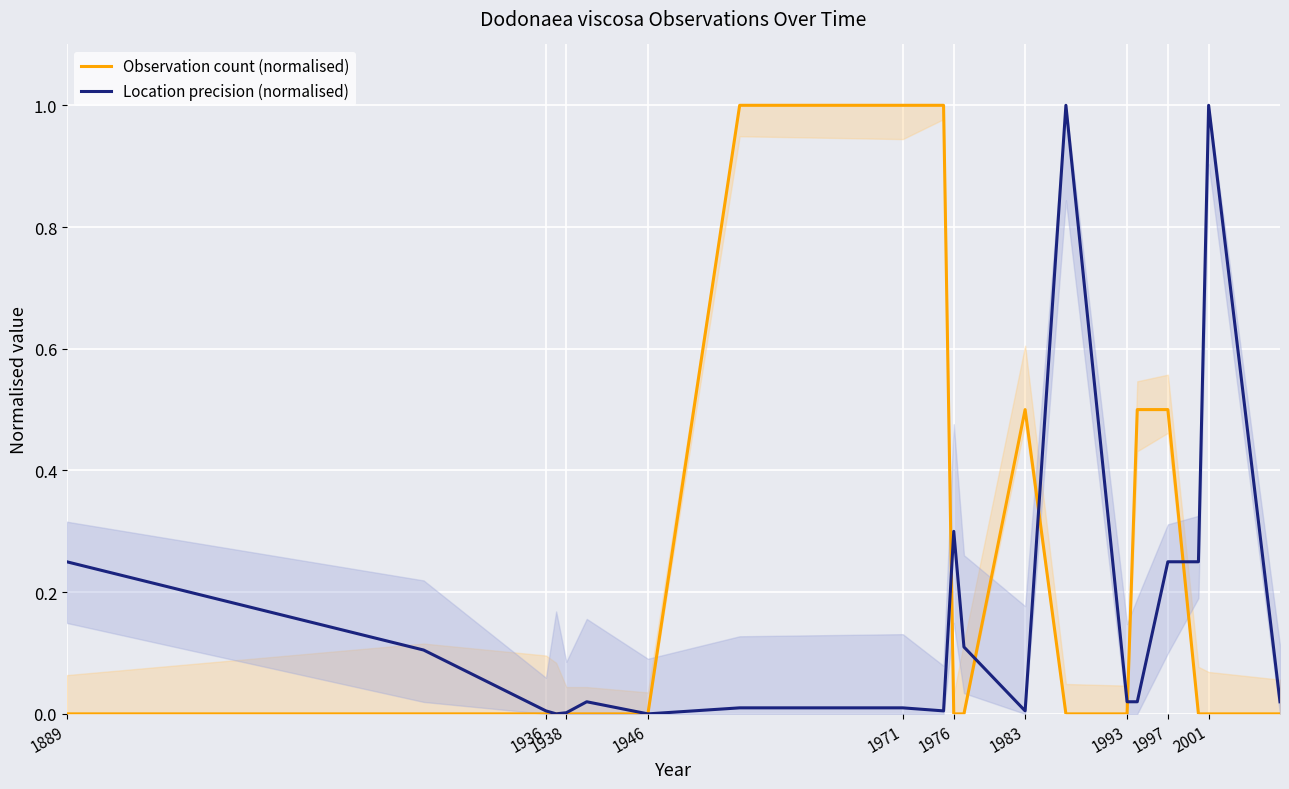

List the series in order of their overall mean, lowest first.

Location precision (normalised), Observation count (normalised)